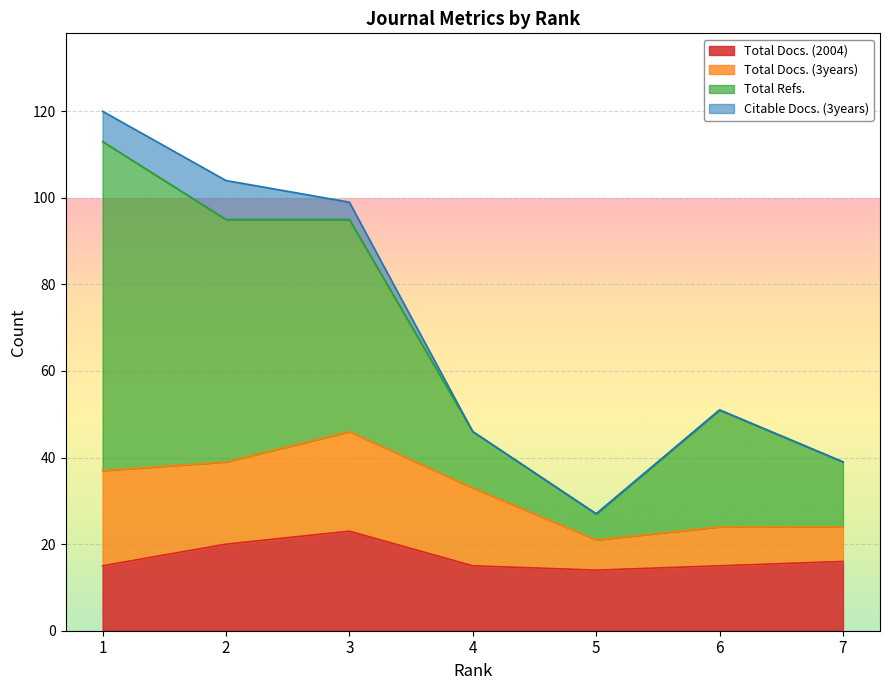

How many lines are shown in the chart?

4